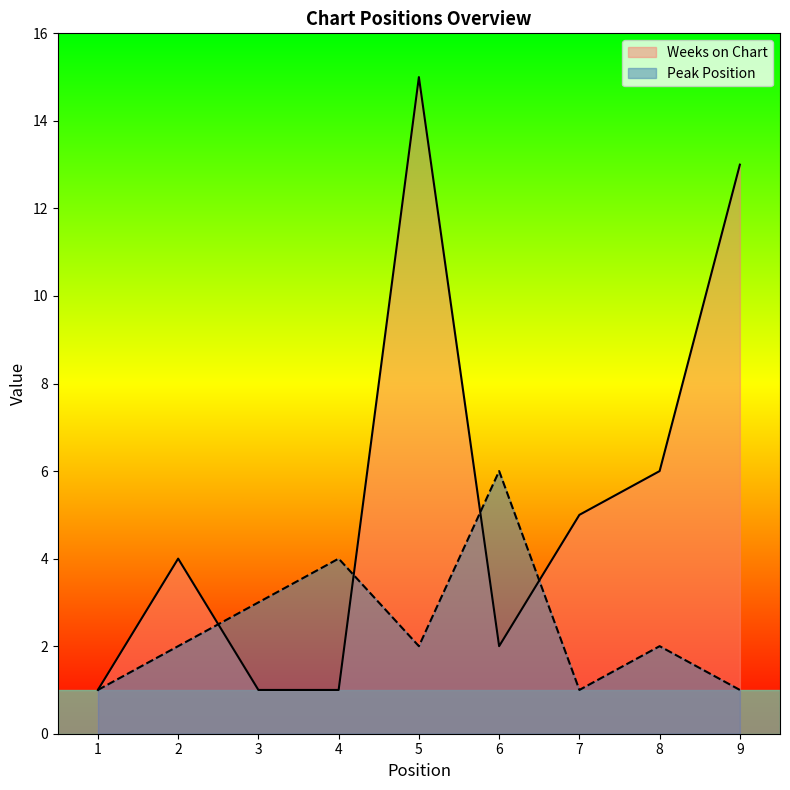

True or false: Weeks on Chart has a value of 1 at 1.

True